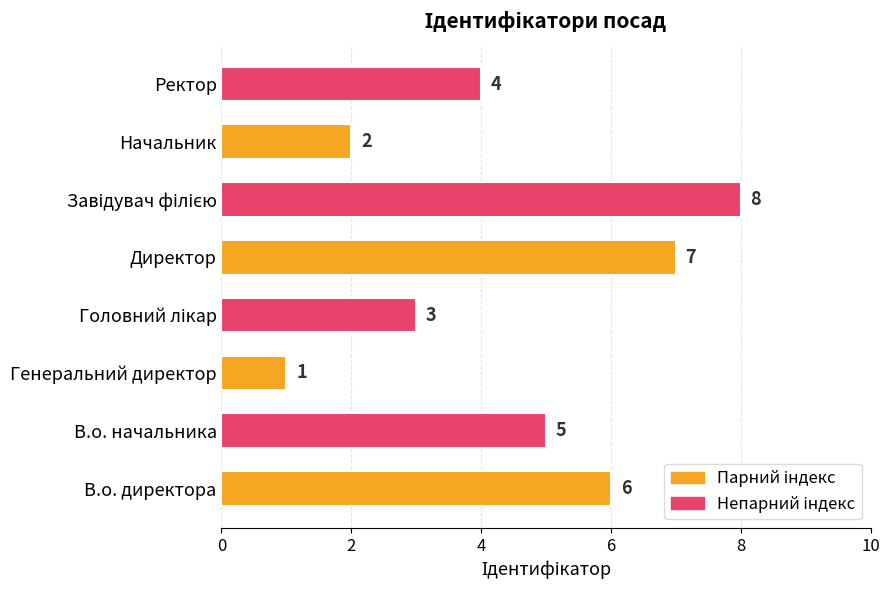

What is the change in value from Директор to Ректор?

-3